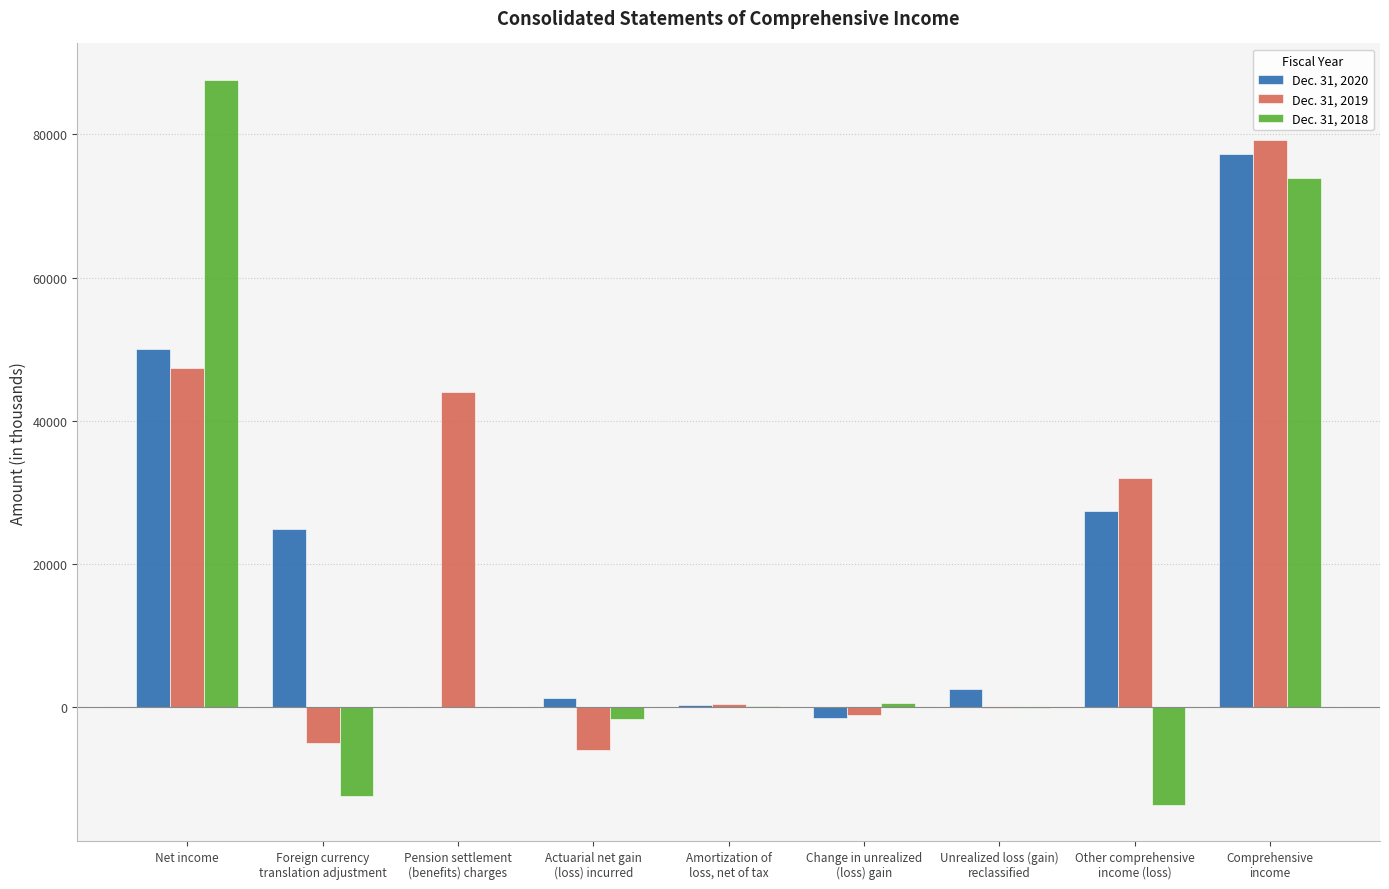

True or false: Dec. 31, 2018 has a value of 19169 at Comprehensive
income.

False